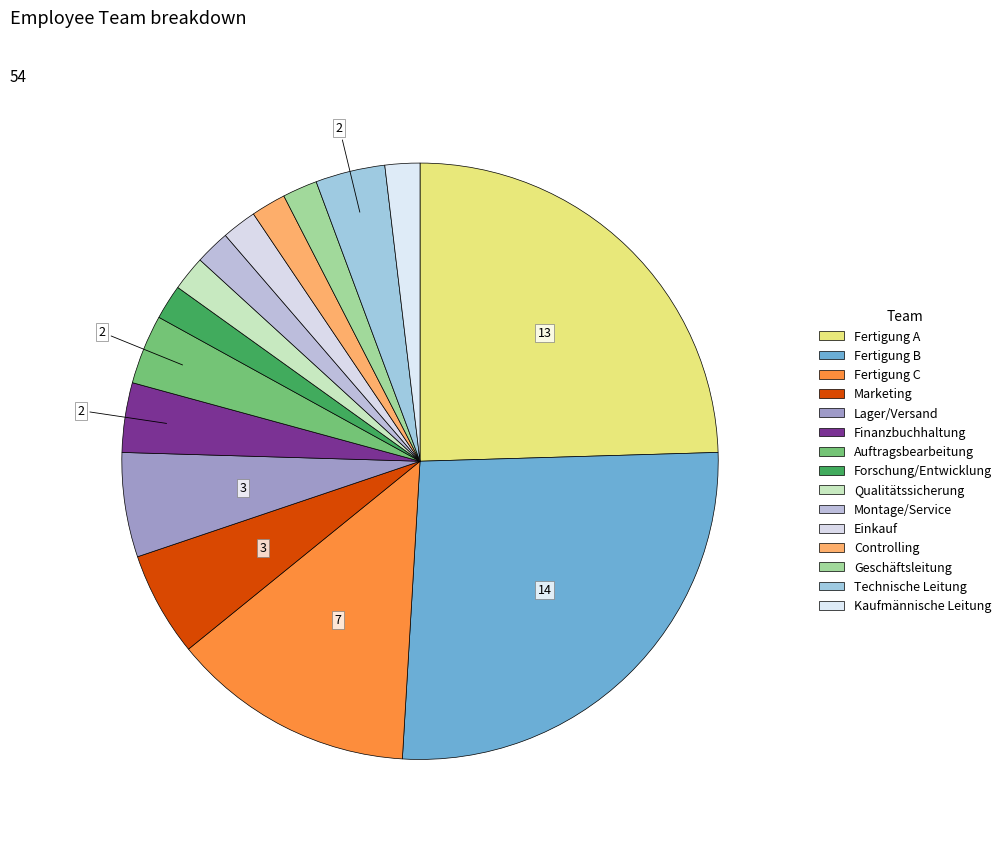

Is Kaufmännische Leitung the majority of the pie?

No